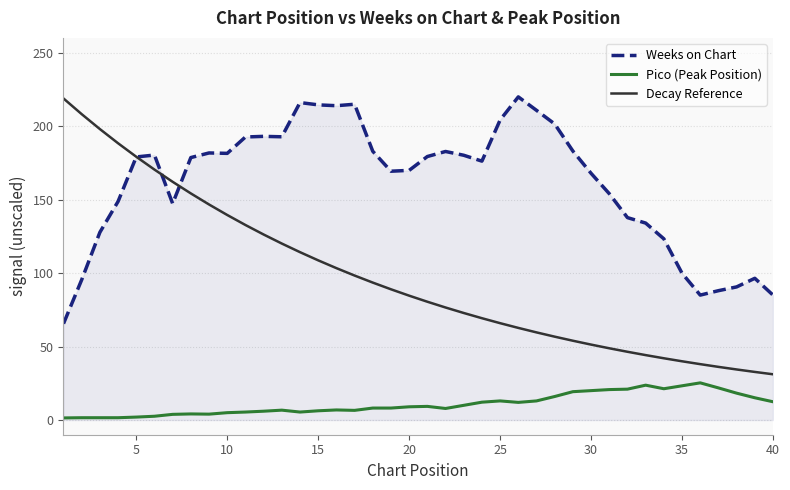

How many categories are shown in the chart?

40